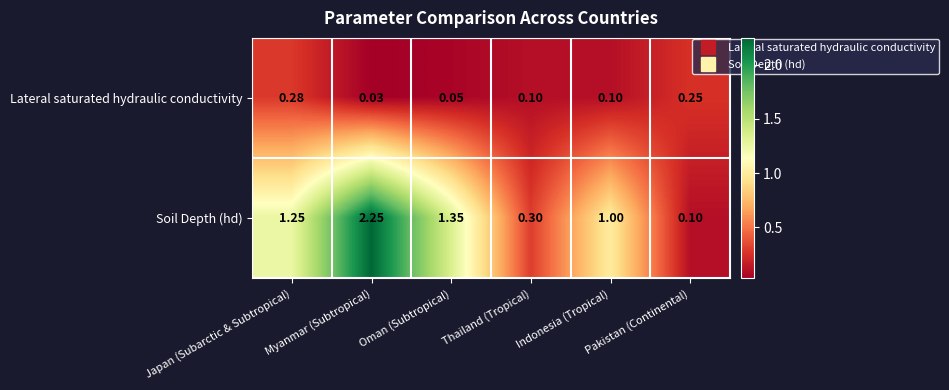

Which series has the largest range (max minus min)?

Soil Depth (hd)